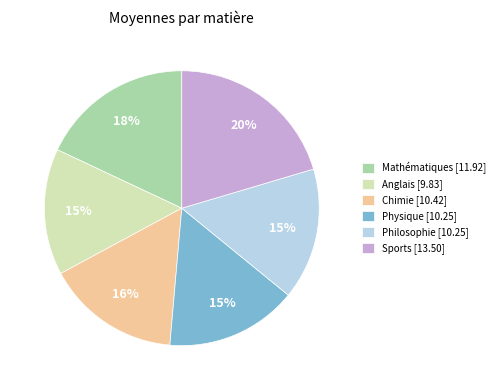

Which slice is the largest?

Sports